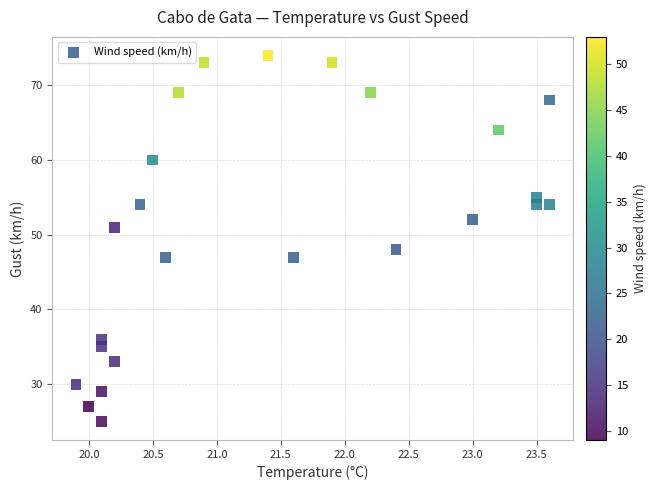

What is the range of Y values (max minus min)?

49